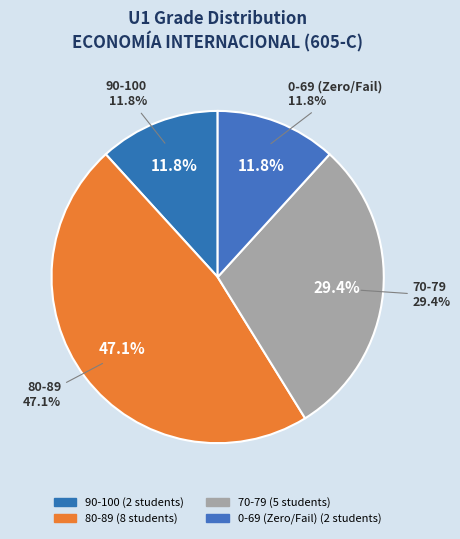

Is there any slice that represents more than half of the pie?

No